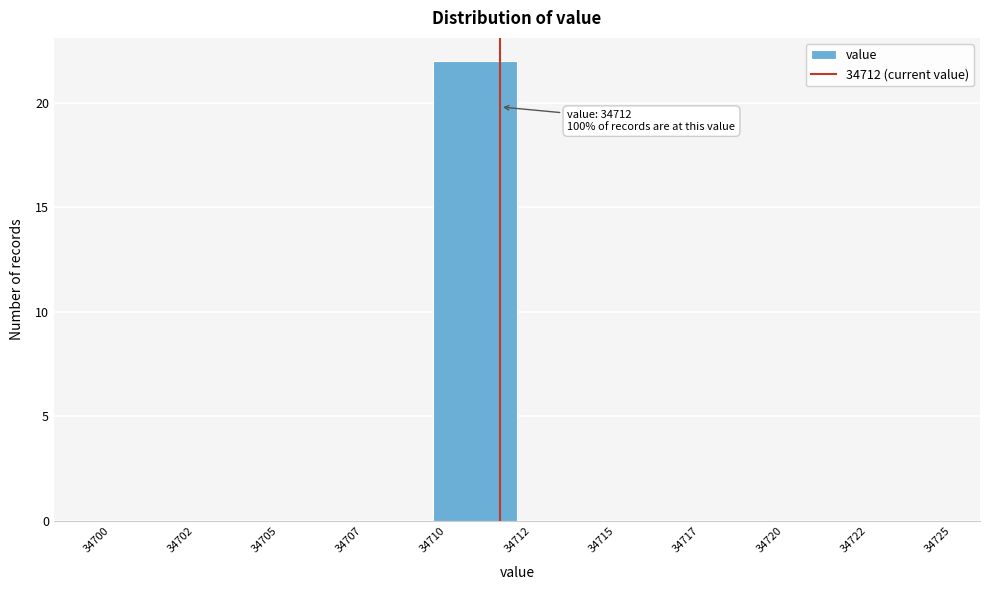

Reading left to right, list all the values displayed in this chart.

34700=0	34702=0	34705=0	34707=0	34710=22	34712=0	34715=0	34717=0	34720=0	34722=0